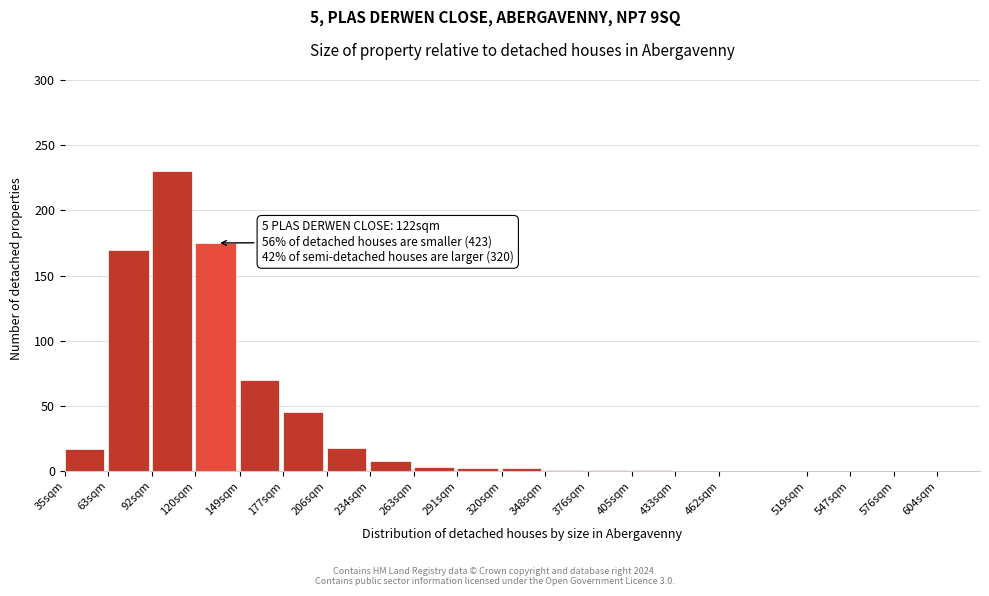

Which has a higher value, 206sqm or 519sqm?

206sqm